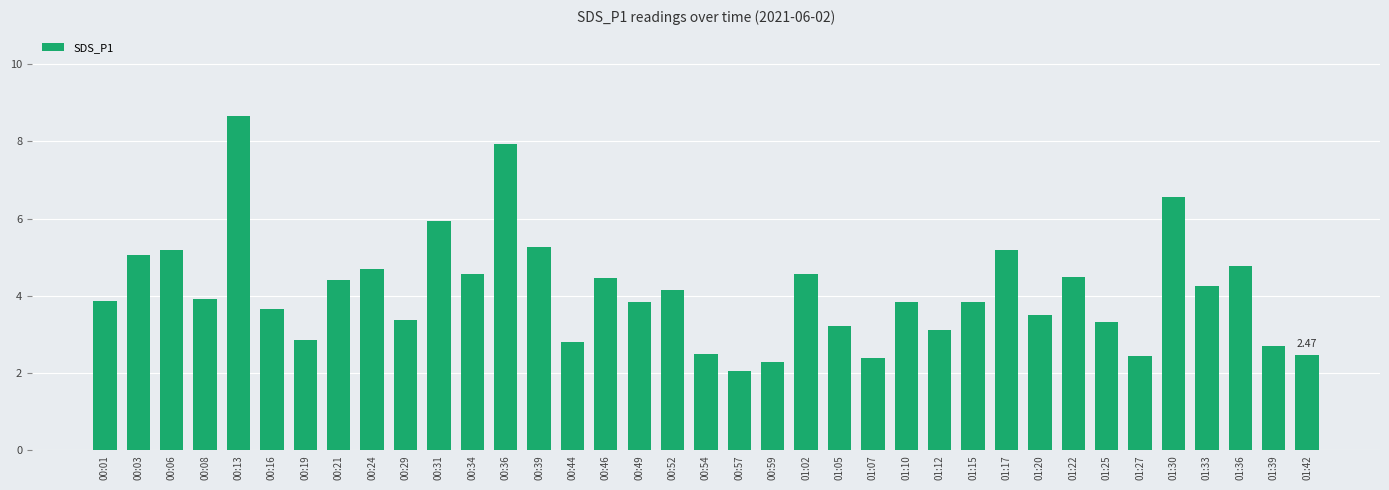

What position from the left is 01:42?

37